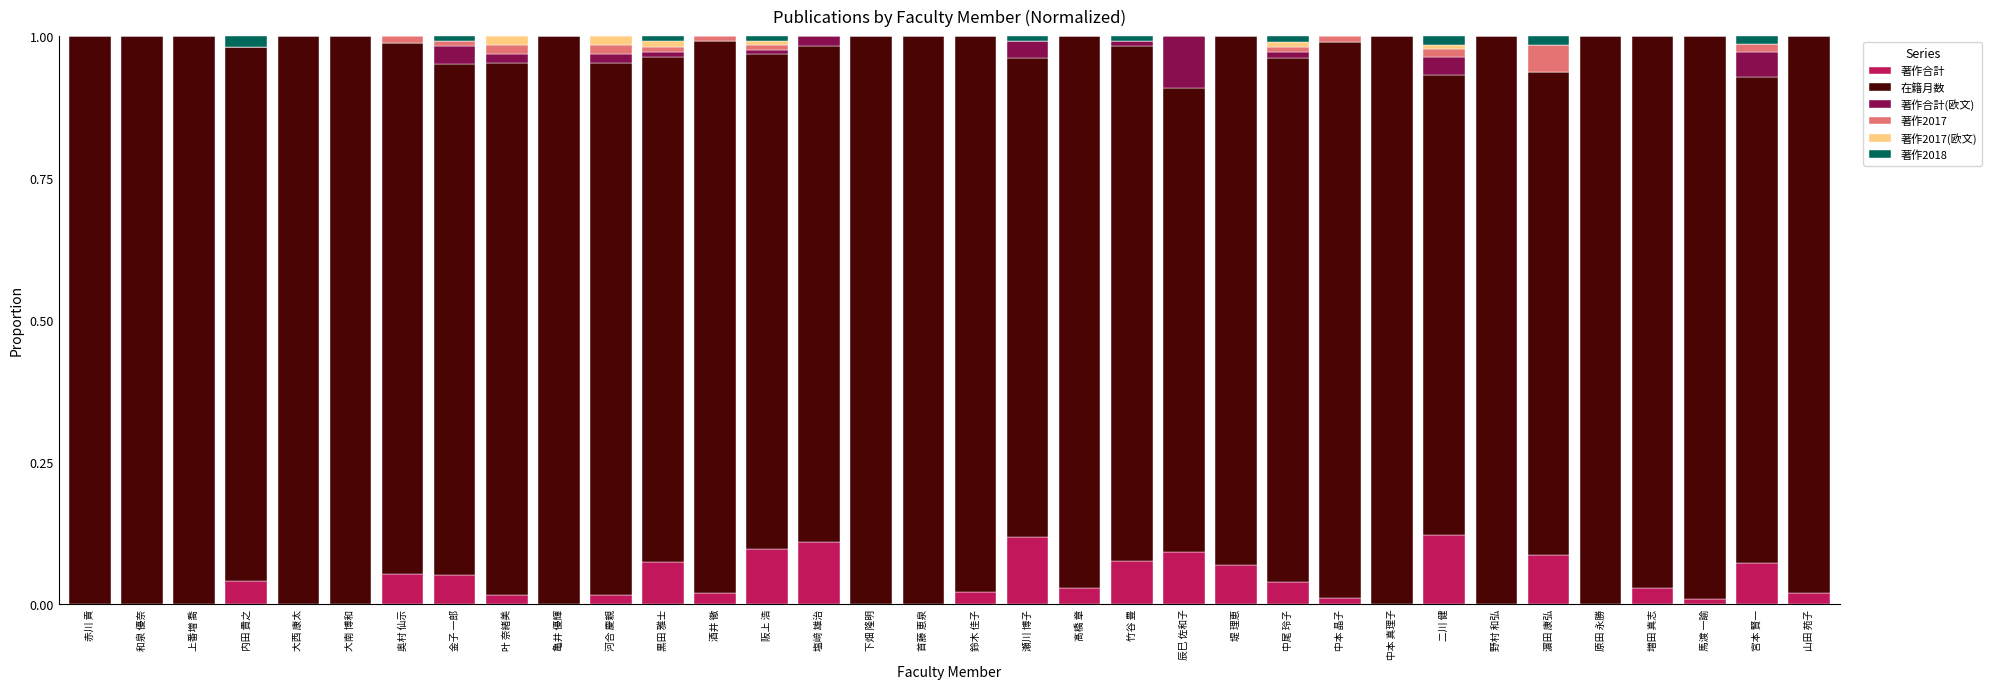

The value of 著作合計 at 鈴木 佳子 is 0.0. True or false?

True